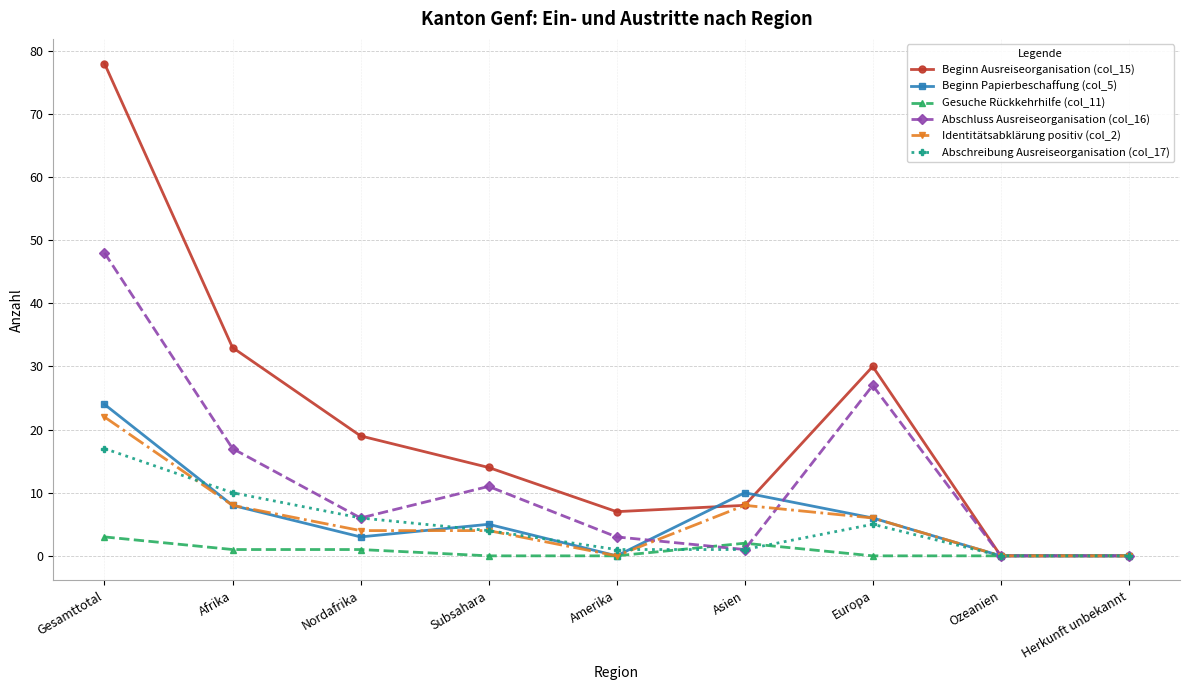

Count the number of categories in the chart.

9